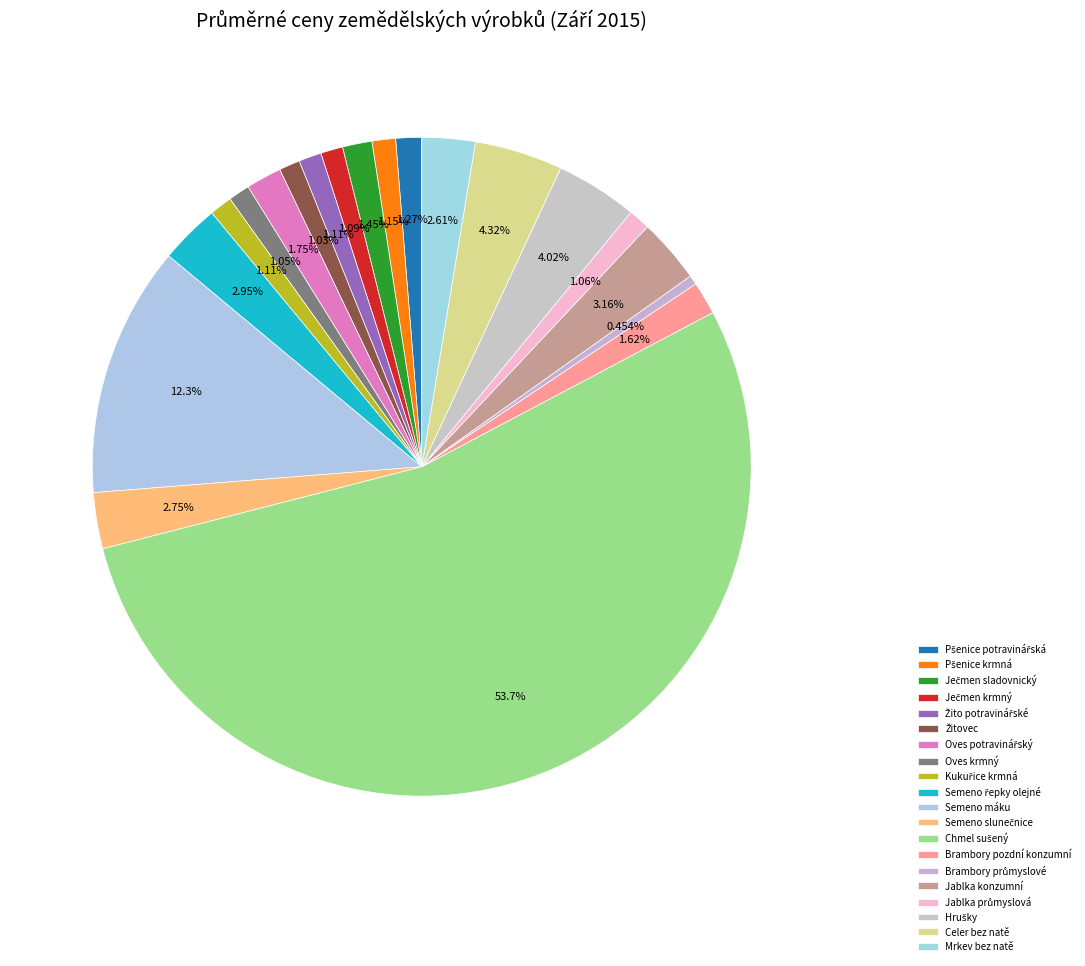

Rank the categories by value from highest to lowest.

Chmel sušený, Semeno máku, Celer bez natě, Hrušky, Jablka konzumní, Semeno řepky olejné, Semeno slunečnice, Mrkev bez natě, Oves potravinářský, Brambory pozdní konzumní, Ječmen sladovnický, Pšenice potravinářská, Pšenice krmná, Žito potravinářské, Kukuřice krmná, Ječmen krmný, Jablka průmyslová, Oves krmný, Žitovec, Brambory průmyslové